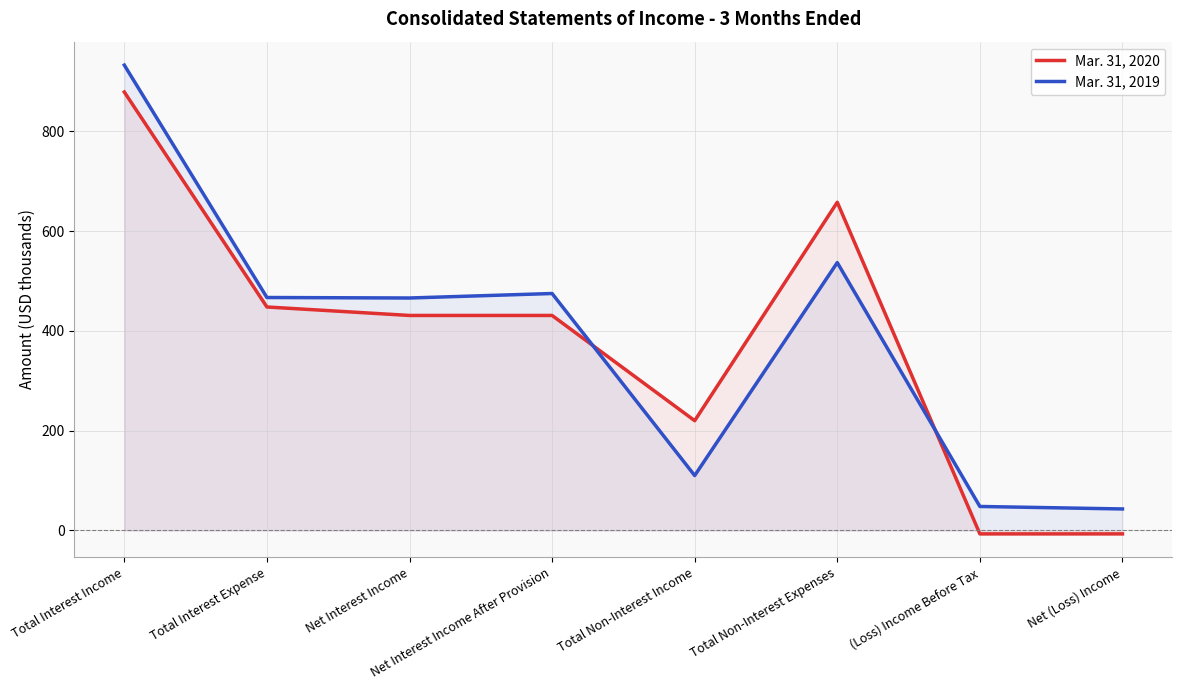

Where is Mar. 31, 2020 nearest to the value 436?

Net Interest Income